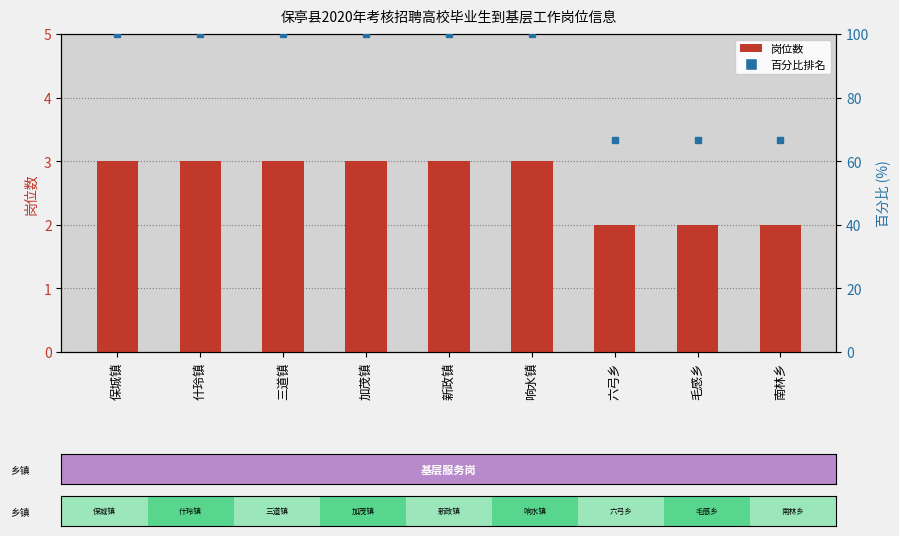

What is the smallest value displayed?

2